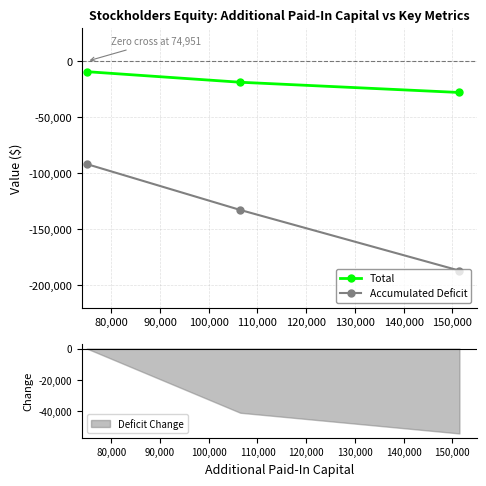

List the series in order of their overall mean, highest first.

Total, Accumulated Deficit